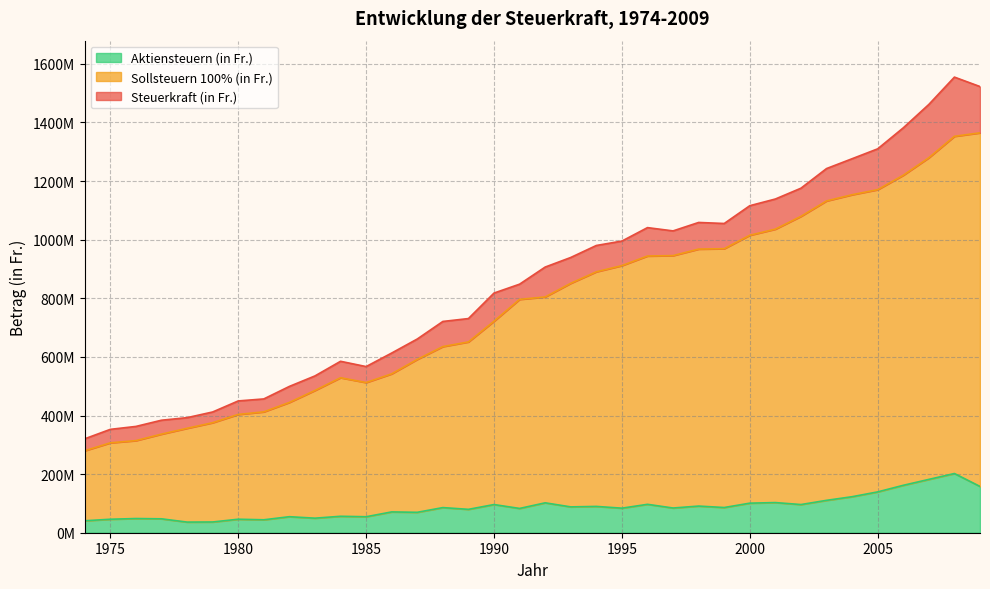

What value does the Sollsteuern 100% (in Fr.) series have at 1998, to the nearest 10?

967834500